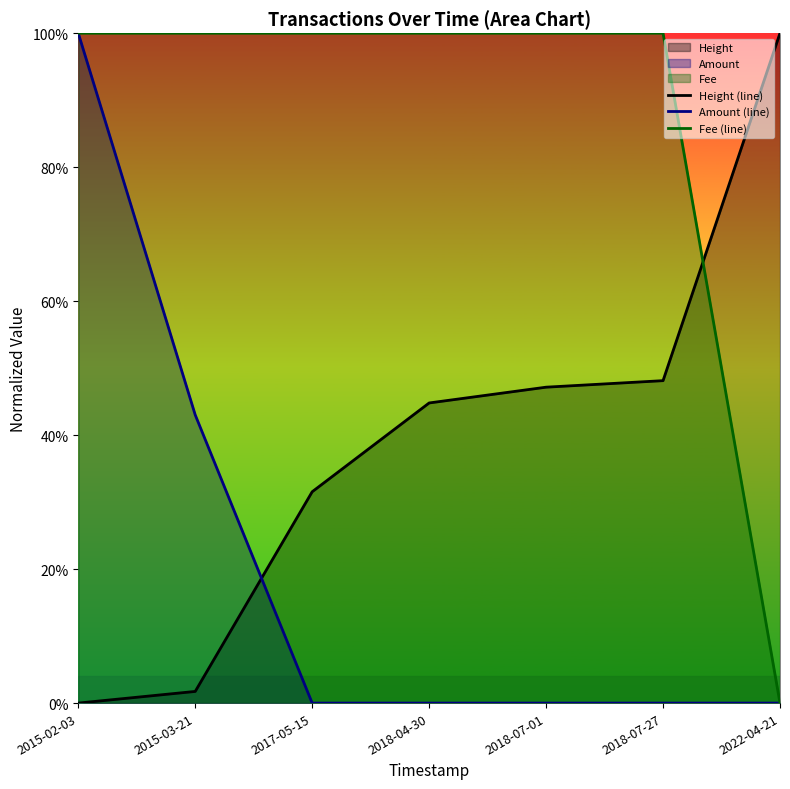

Reading left to right, list all the values displayed in this chart.

Height (line): 2015-02-03=0.0	2015-03-21=0.0	2017-05-15=0.3	2018-04-30=0.4	2018-07-01=0.5	2018-07-27=0.5	2022-04-21=1.0
Amount (line): 2015-02-03=1.0	2015-03-21=0.4	2017-05-15=0.0	2018-04-30=0.0	2018-07-01=0.0	2018-07-27=0.0	2022-04-21=0.0
Fee (line): 2015-02-03=1.0	2015-03-21=1.0	2017-05-15=1.0	2018-04-30=1.0	2018-07-01=1.0	2018-07-27=1.0	2022-04-21=0.0